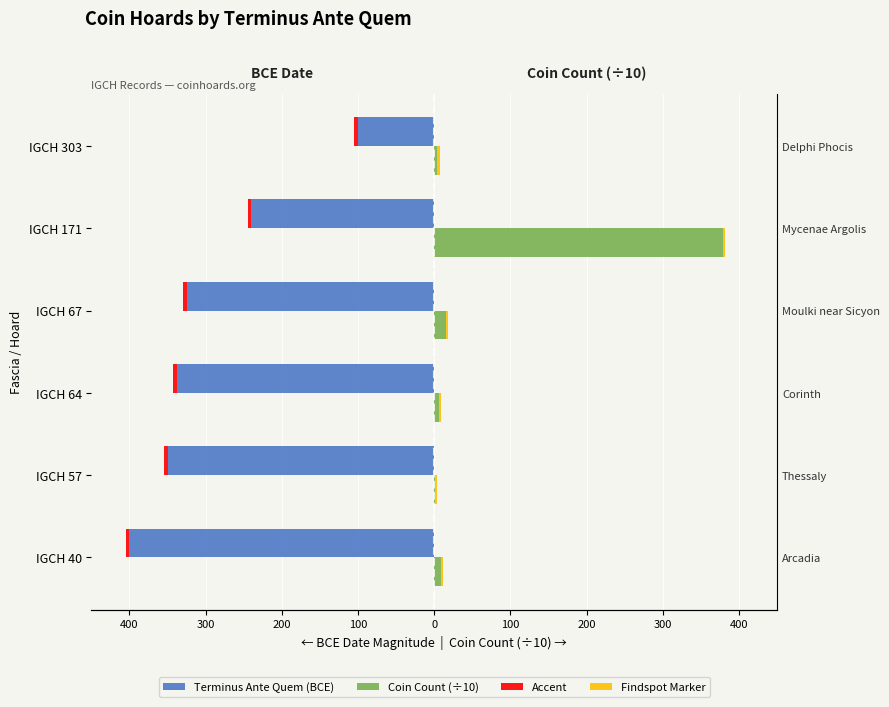

How many values in the Terminus Ante Quem (BCE) series are below -325?

3